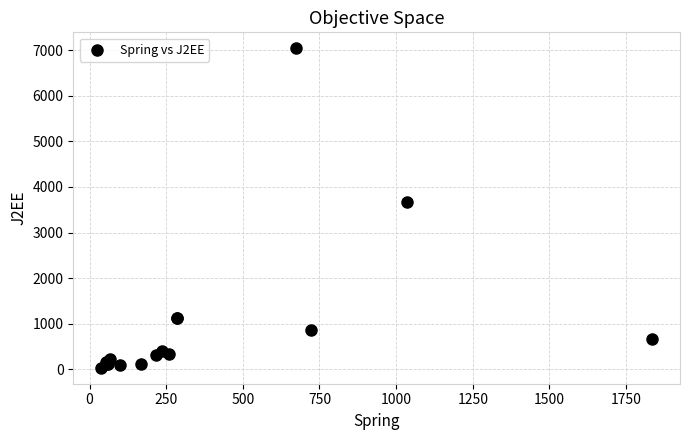

What Y value in the scatter plot is closest to 3536?

3664